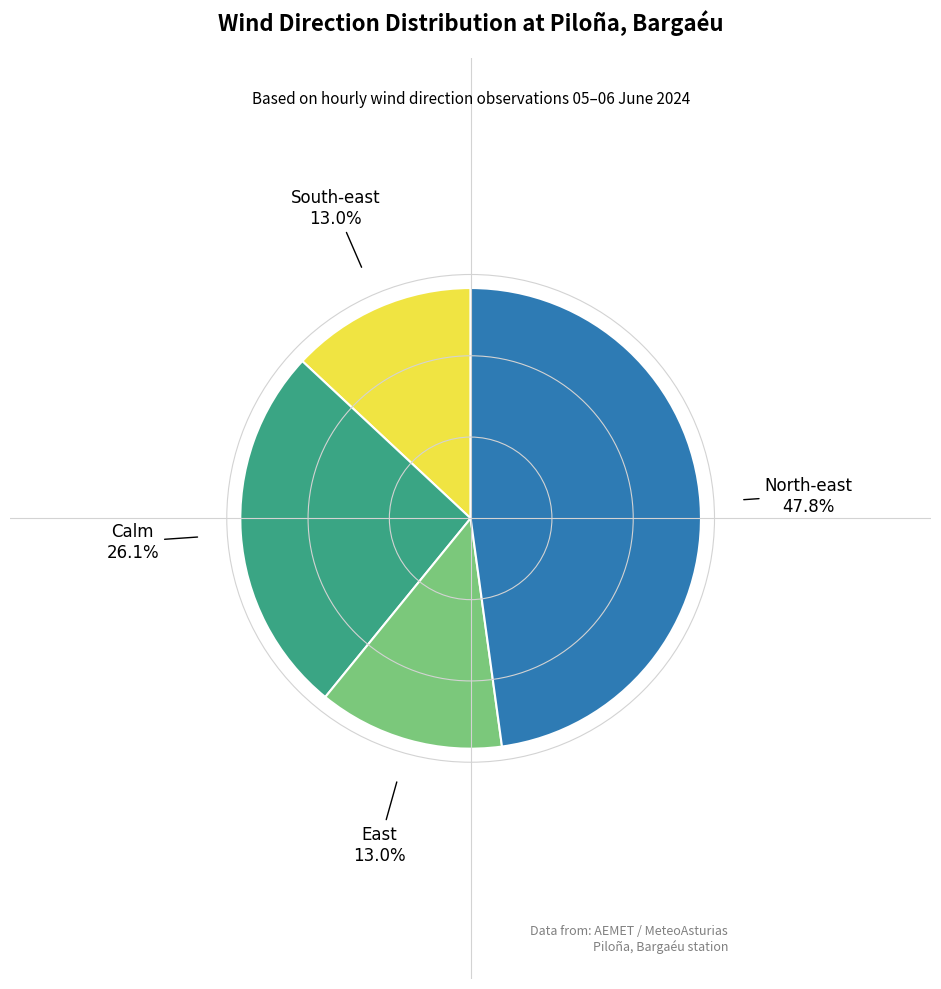

How many segments does this pie chart have?

4